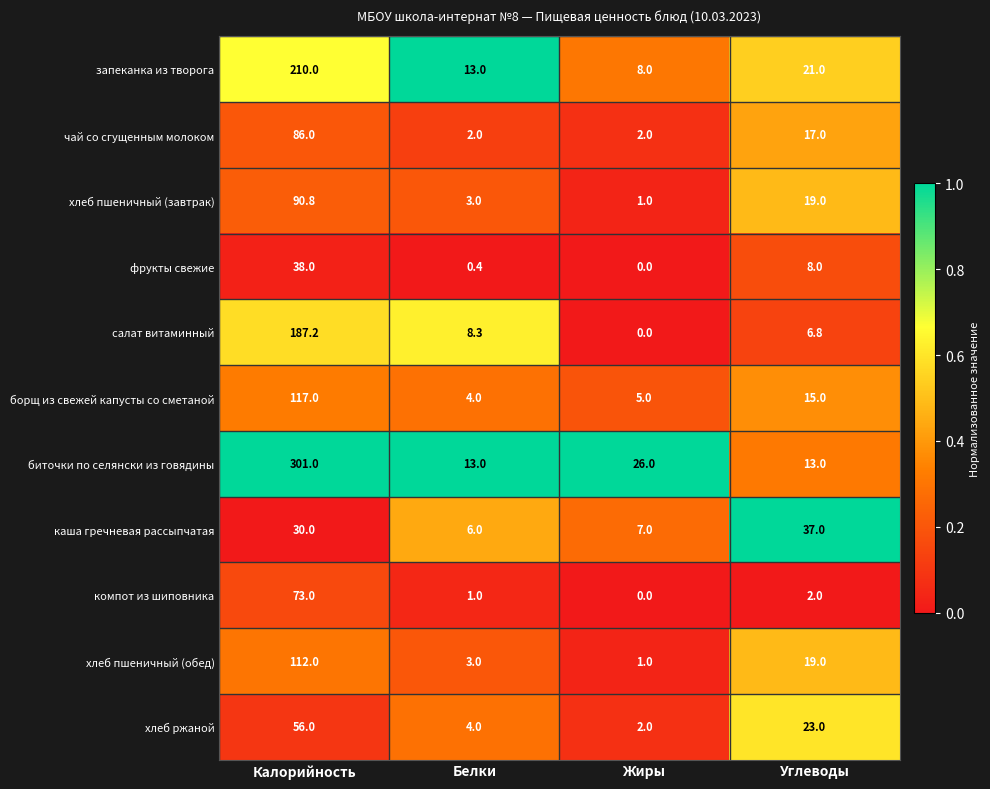

Which category has the highest value in the каша гречневая рассыпчатая series?

Углеводы